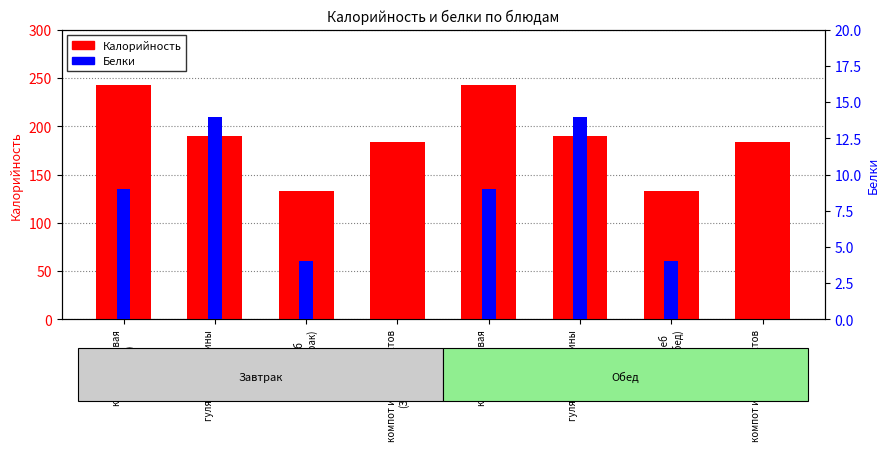

What is the difference between the second highest and minimum values in the Калорийность series?

110